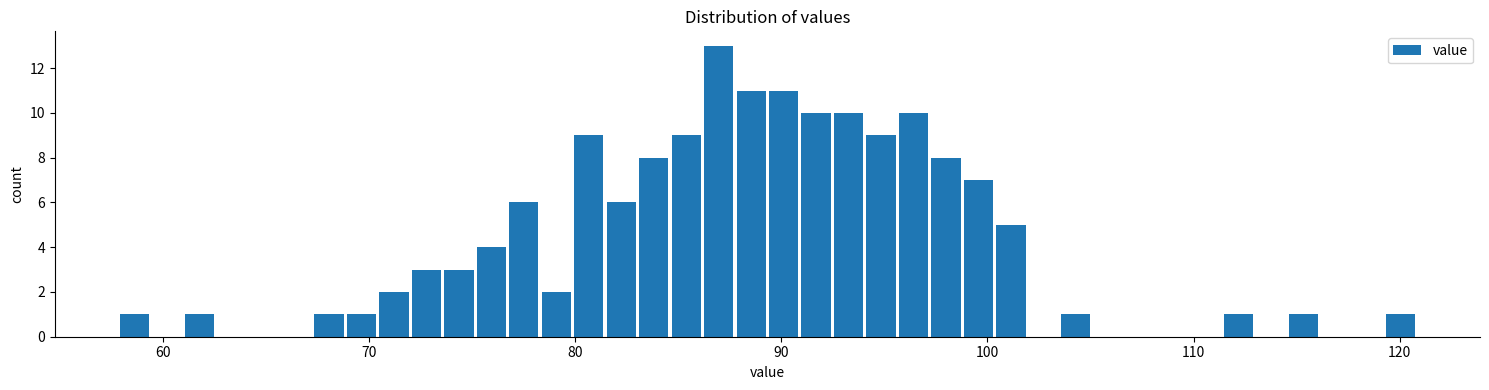

Around what value on the x-axis is the tallest bar? Give the approximate position of its centre, as read against the axis.

87